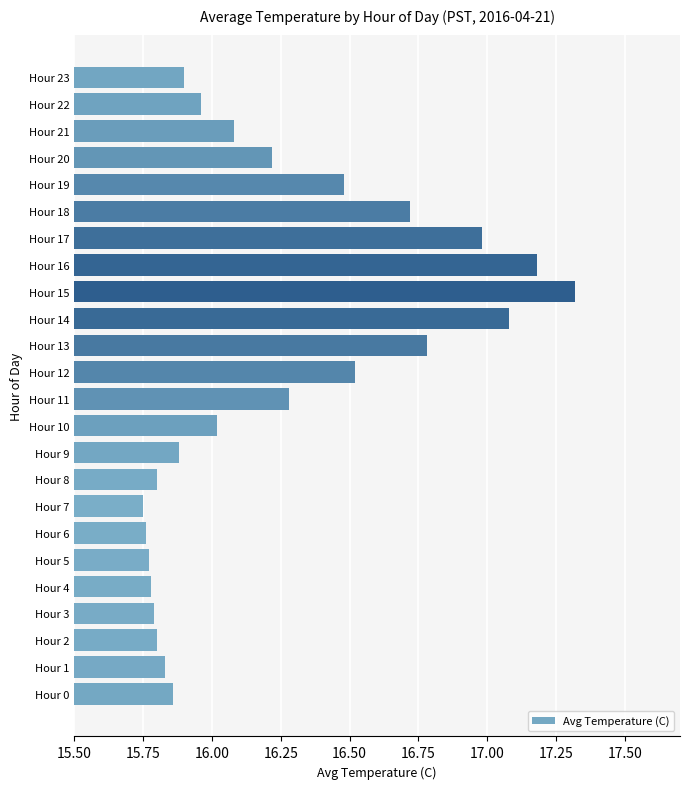

The chart shows a value of 5.8 at Hour 4. True or false?

False